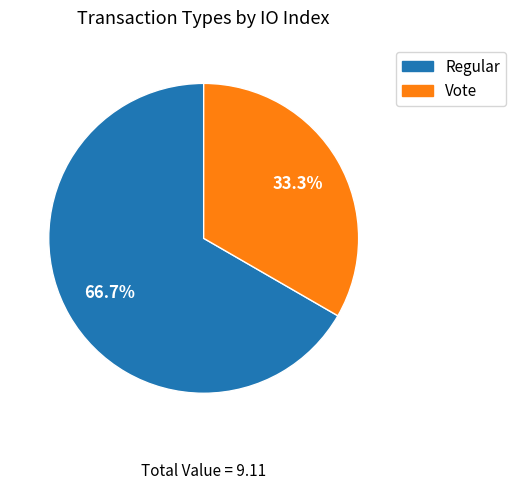

Is there any slice that represents more than half of the pie?

Yes